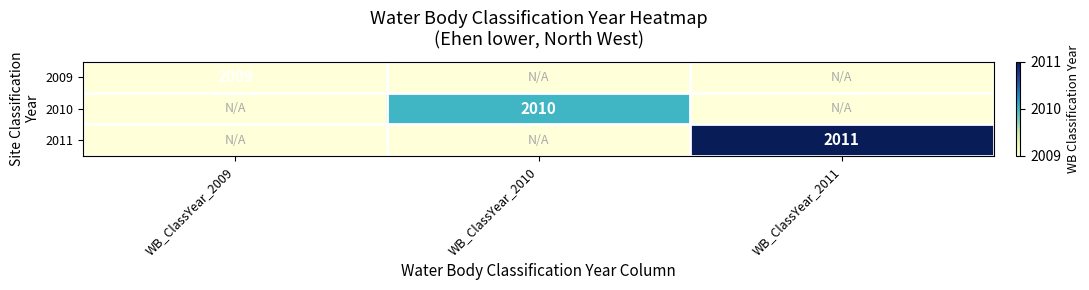

True or false: 2010 has a value of 3209 at WB_ClassYear_2010.

False